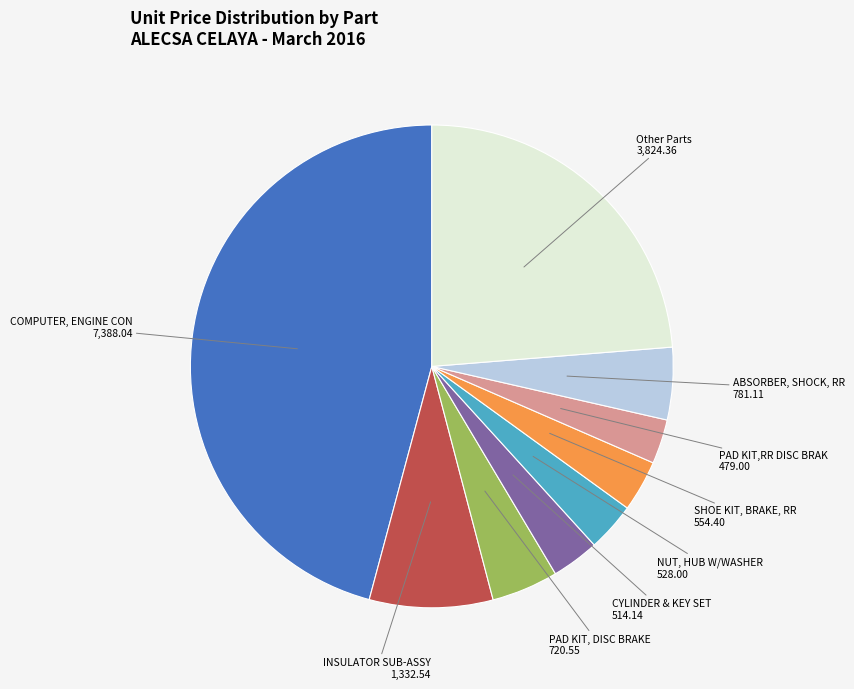

Does any single category account for the majority?

No